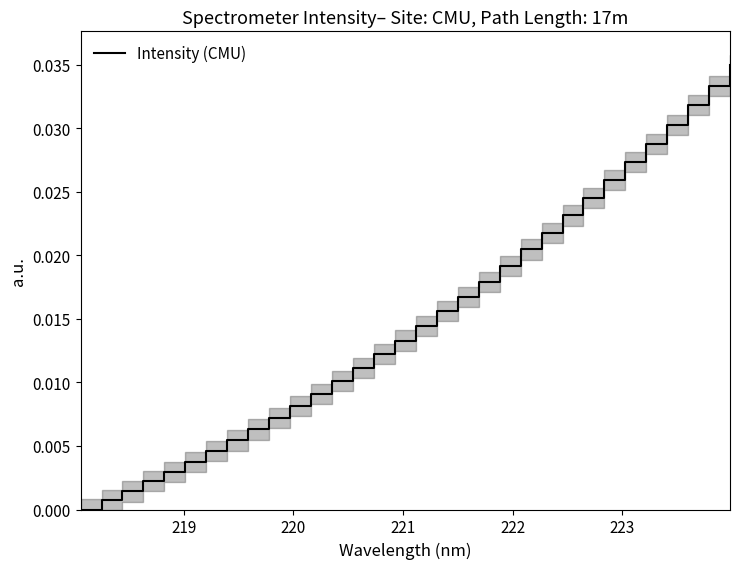

True or false: the data has more than 0 interior local peaks.

False